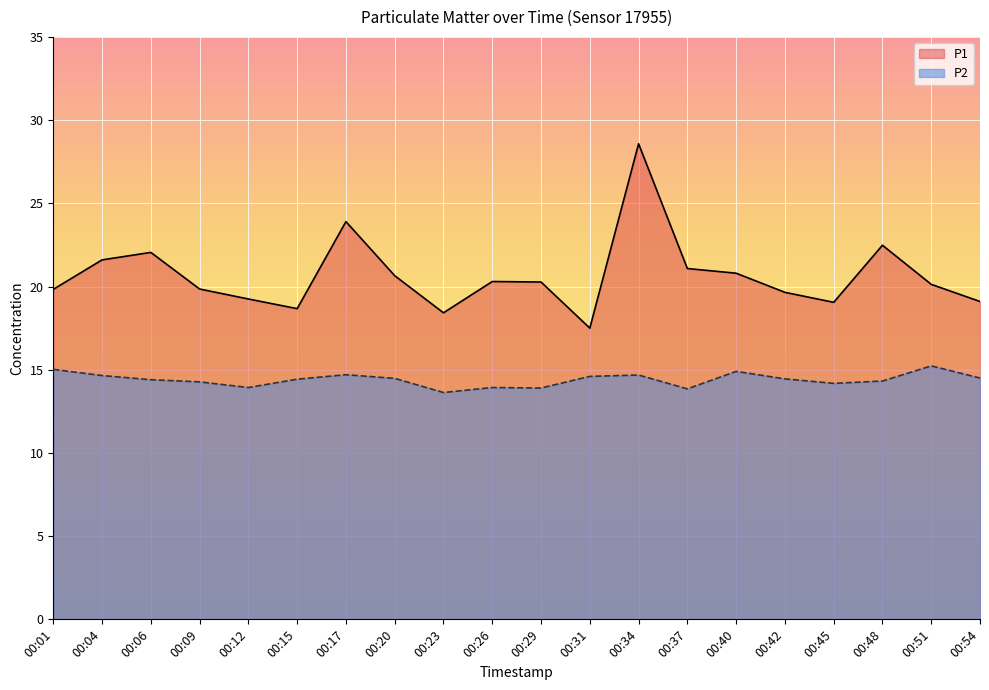

Reading left to right, list all the values displayed in this chart.

P1: 00:01=19.8	00:04=21.6	00:06=22.1	00:09=19.9	00:12=19.2	00:15=18.7	00:17=23.9	00:20=20.6	00:23=18.4	00:26=20.3	00:29=20.3	00:31=17.5	00:34=28.6	00:37=21.1	00:40=20.8	00:42=19.6	00:45=19.1	00:48=22.5	00:51=20.1	00:54=19.1
P2: 00:01=15.0	00:04=14.7	00:06=14.4	00:09=14.3	00:12=13.9	00:15=14.4	00:17=14.7	00:20=14.5	00:23=13.6	00:26=13.9	00:29=13.9	00:31=14.6	00:34=14.7	00:37=13.8	00:40=14.9	00:42=14.4	00:45=14.2	00:48=14.3	00:51=15.2	00:54=14.5